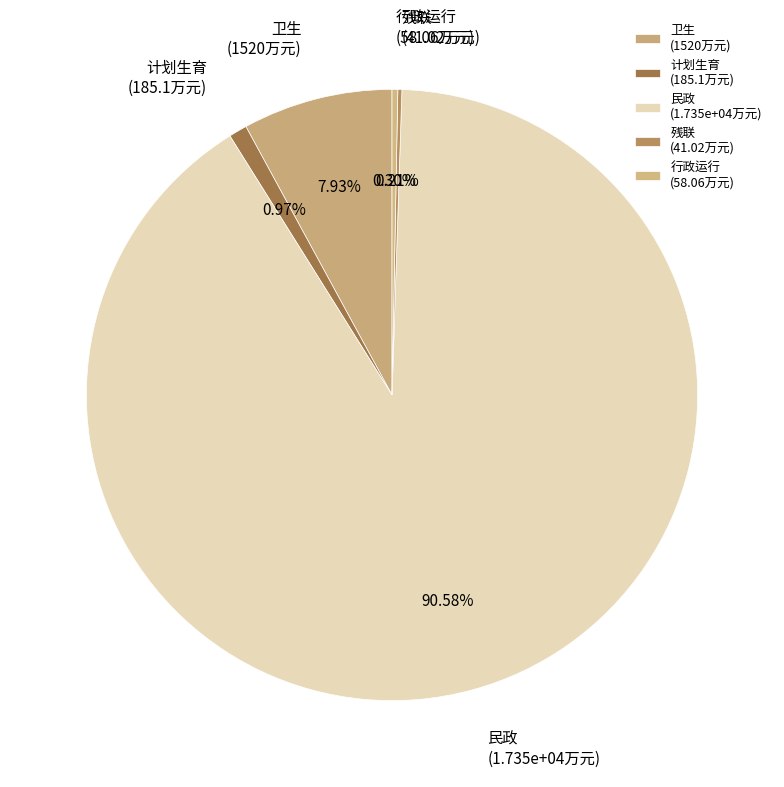

To the nearest percent, what is the difference between the largest and smallest slice percentages?

90%